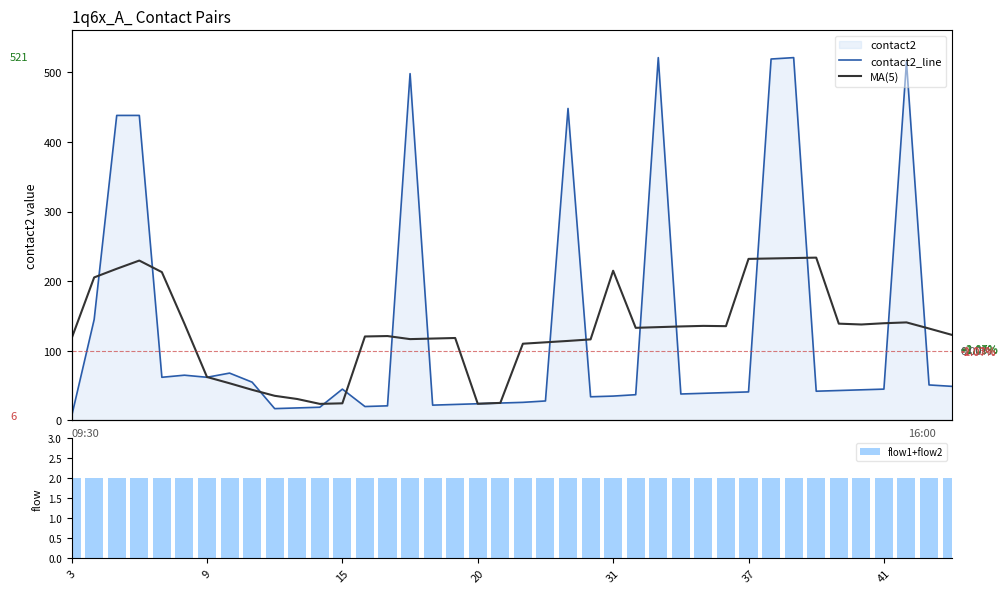

Which series has the largest range (max minus min)?

contact2_line